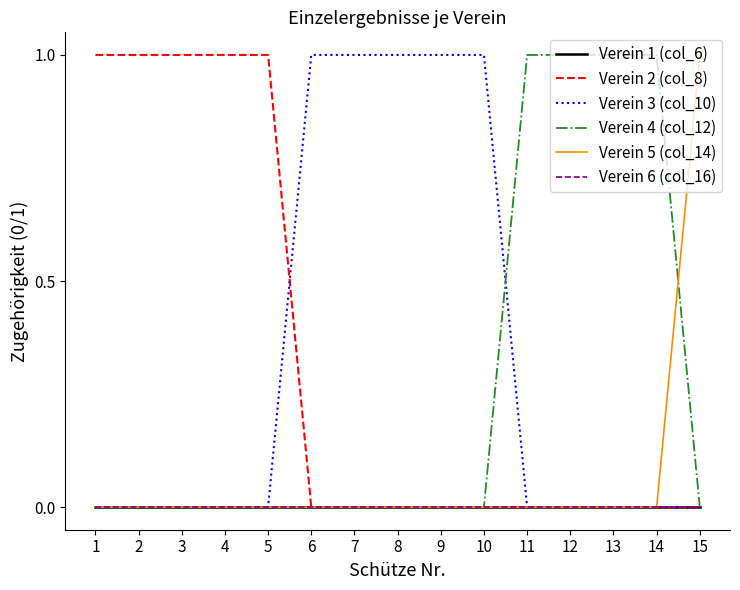

Reading left to right, list all the values displayed in this chart.

Verein 1 (col_6): 0	0	0	0	0	0	0	0	0	0	0	0	0	0	0
Verein 2 (col_8): 1	1	1	1	1	0	0	0	0	0	0	0	0	0	0
Verein 3 (col_10): 0	0	0	0	0	1	1	1	1	1	0	0	0	0	0
Verein 4 (col_12): 0	0	0	0	0	0	0	0	0	0	1	1	1	1	0
Verein 5 (col_14): 0	0	0	0	0	0	0	0	0	0	0	0	0	0	1
Verein 6 (col_16): 0	0	0	0	0	0	0	0	0	0	0	0	0	0	0